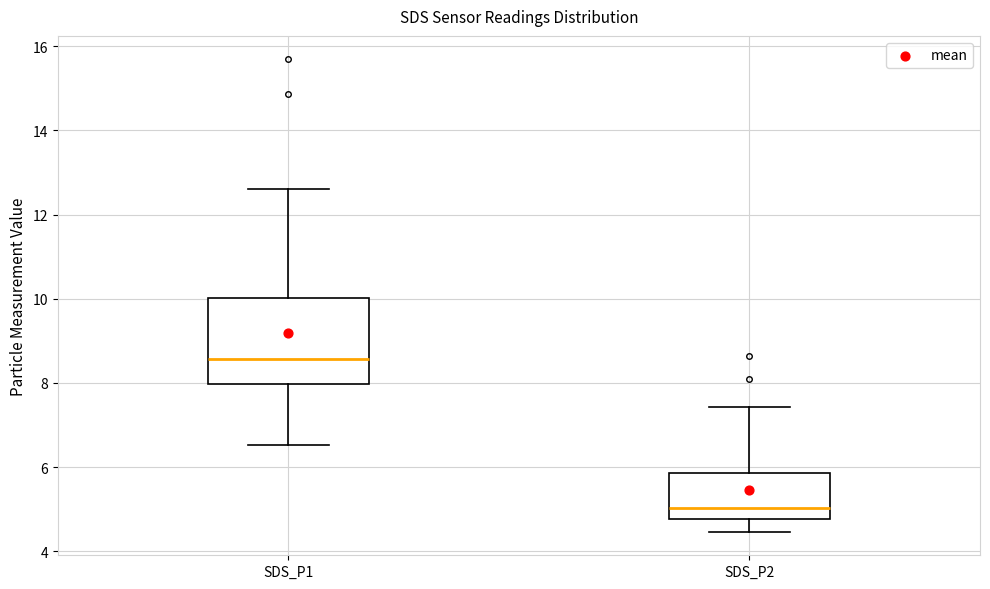

Reading left to right, transcribe this box plot: for each box, give where its median line is, the range the box spans, and where its two whiskers end, as read against the y-axis. The values are not printed on the chart, so give them approximately, as read against the axis.

SDS_P1: median 8.6, box 8.0 to 10.0, whiskers 6.6 to 12.6
SDS_P2: median 5.0, box 4.8 to 5.8, whiskers 4.4 to 7.4